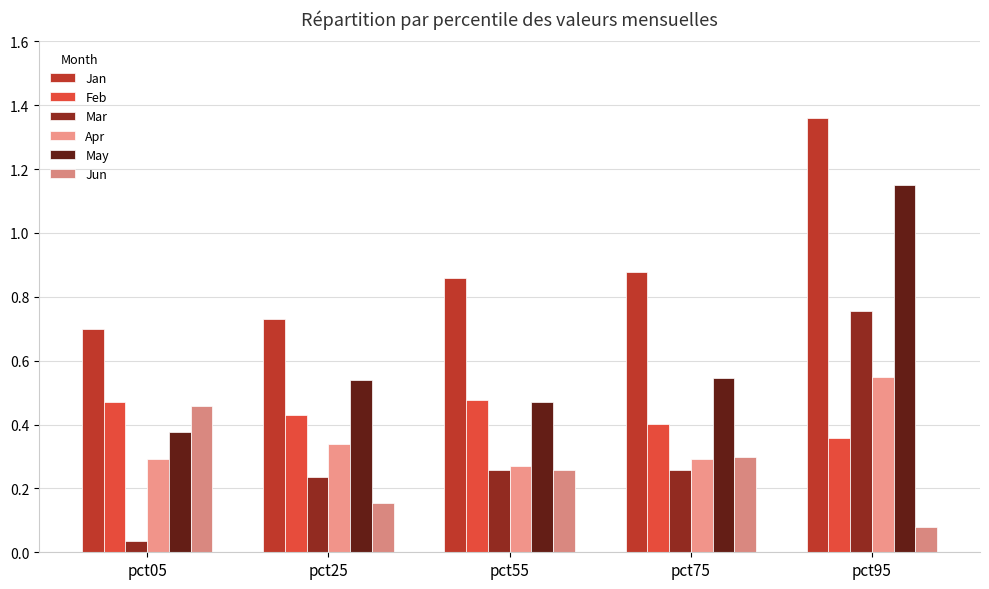

Which series has the largest total across all categories?

Jan